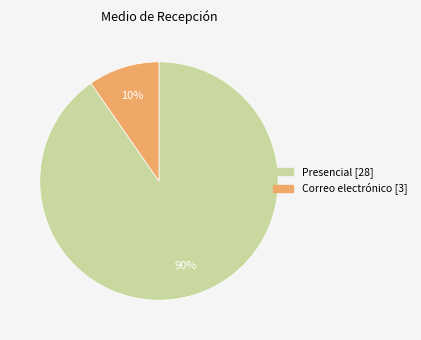

To the nearest percent, what is the combined percentage of Presencial [28] and Correo electrónico [3]?

100%